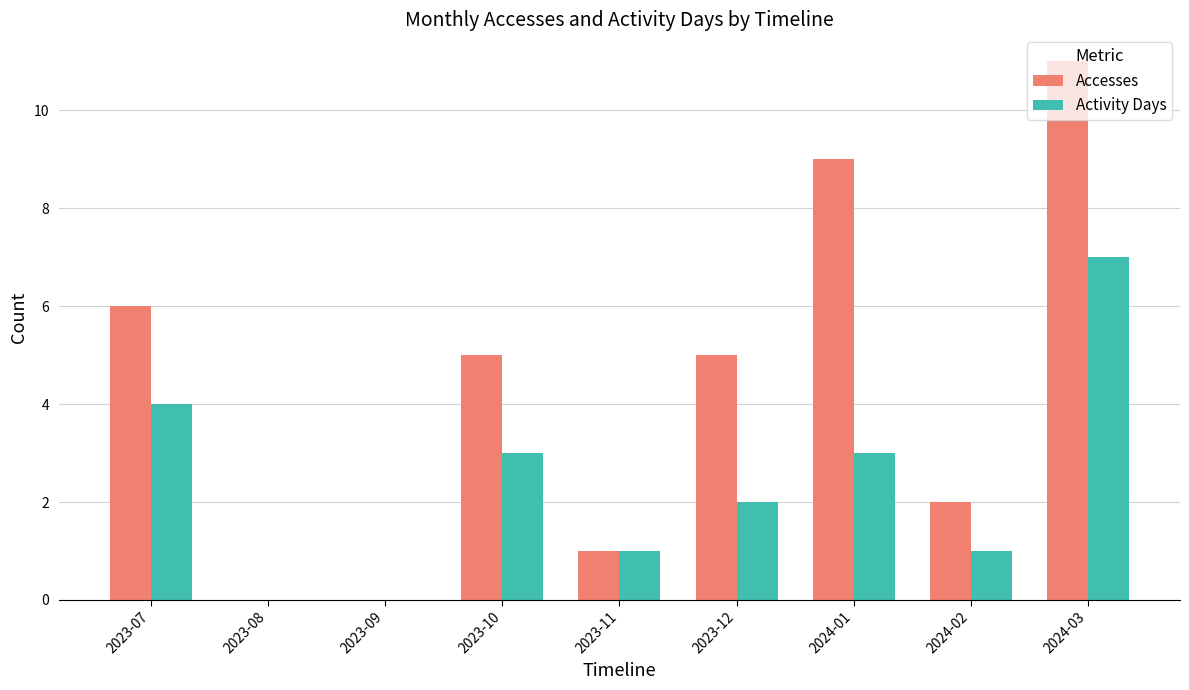

At which category is the sum across all series the highest?

2024-03